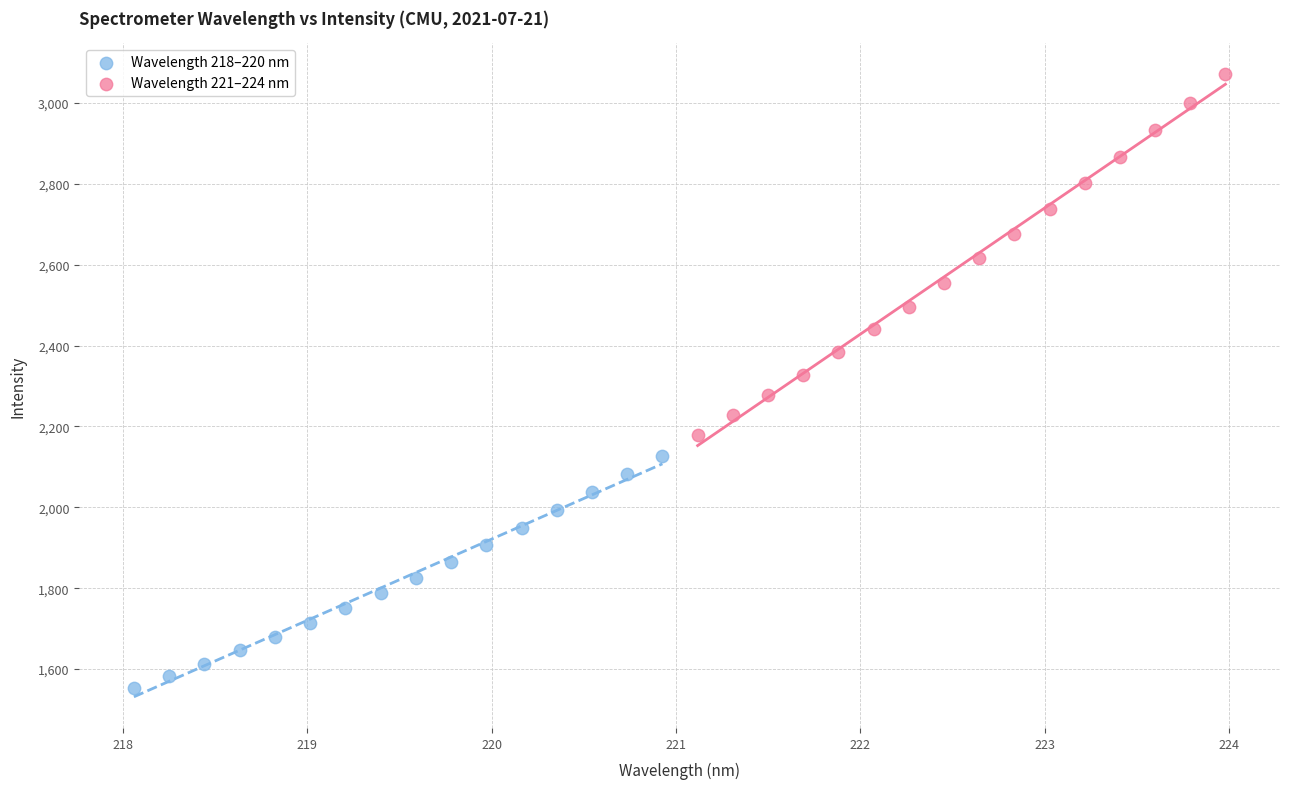

Which series contains the highest Y value?

Wavelength 221–224 nm